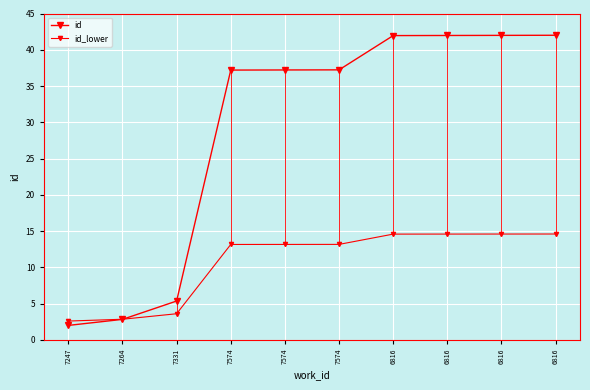

List the labels in order of id value, largest first.

6816, 6816, 6816, 6816, 7574, 7574, 7574, 7331, 7264, 7247